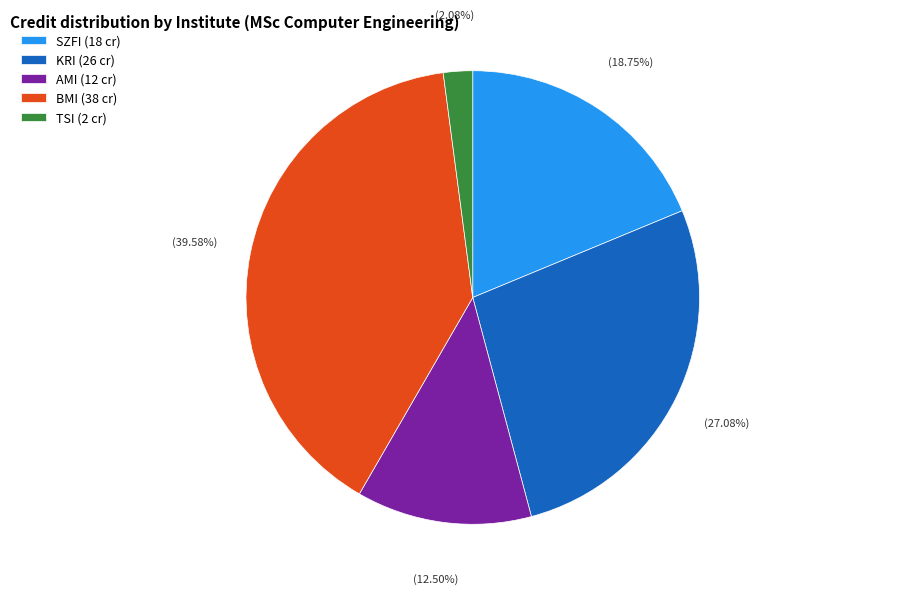

Is there any slice that represents more than half of the pie?

No